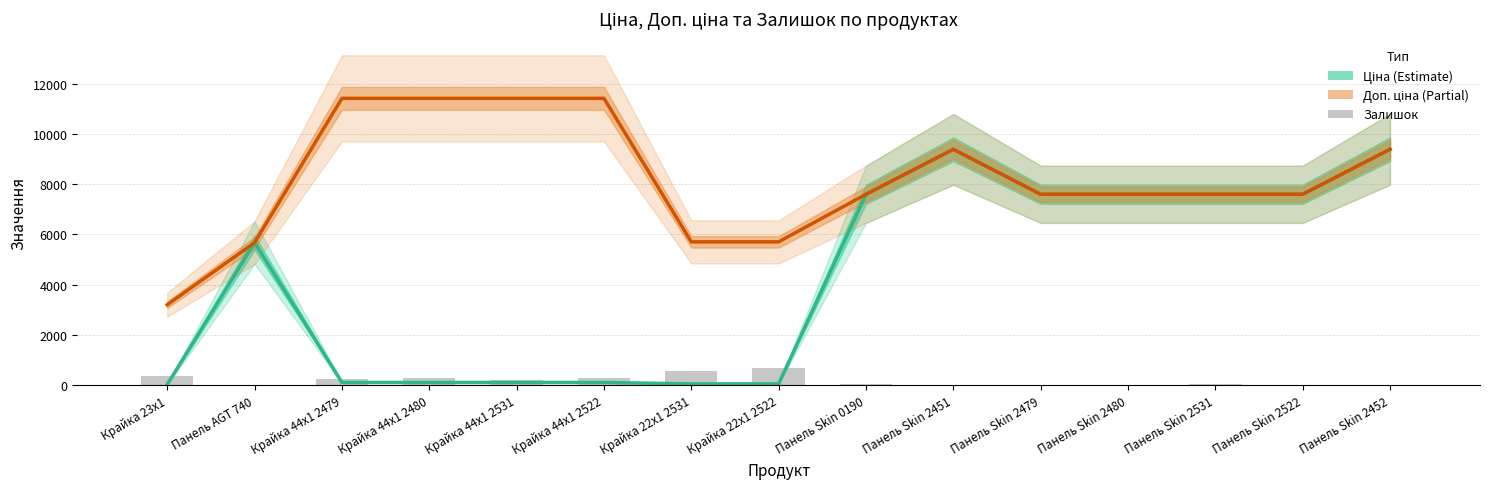

What is the spread (max minus min) of values at Панель Skin 2479?

7576.5